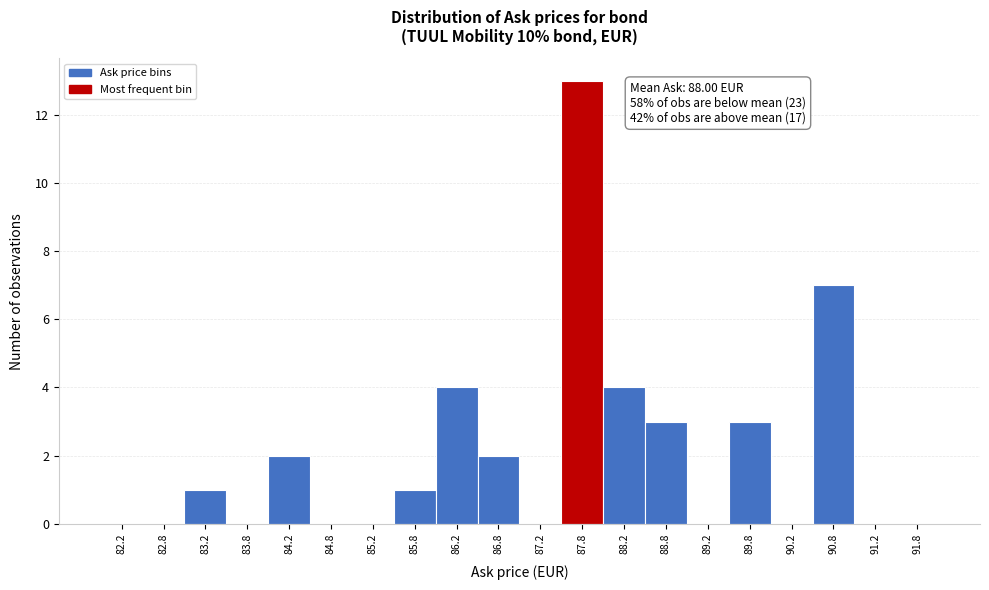

Over which range of the x-axis is the bar tallest?

87.5 to 88.0